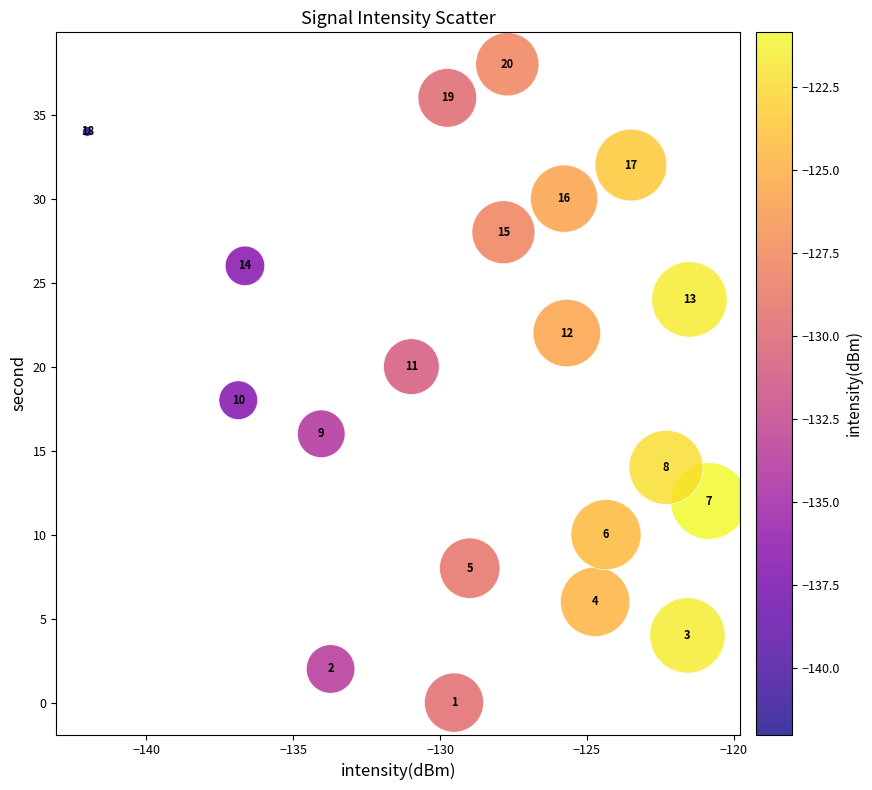

What is the range of Y values (max minus min)?

38